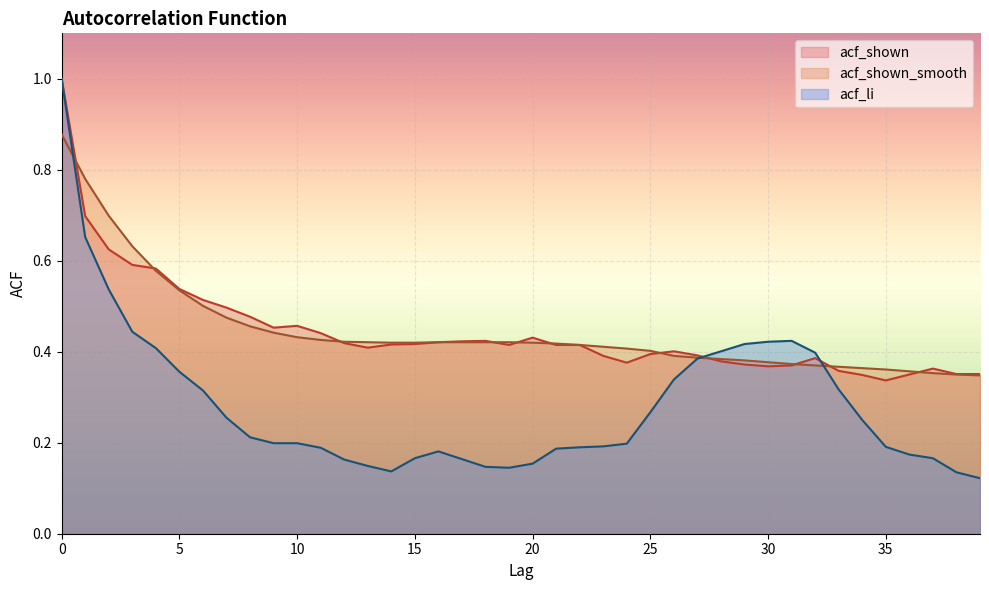

What is the total value across all series at 14?

1.0